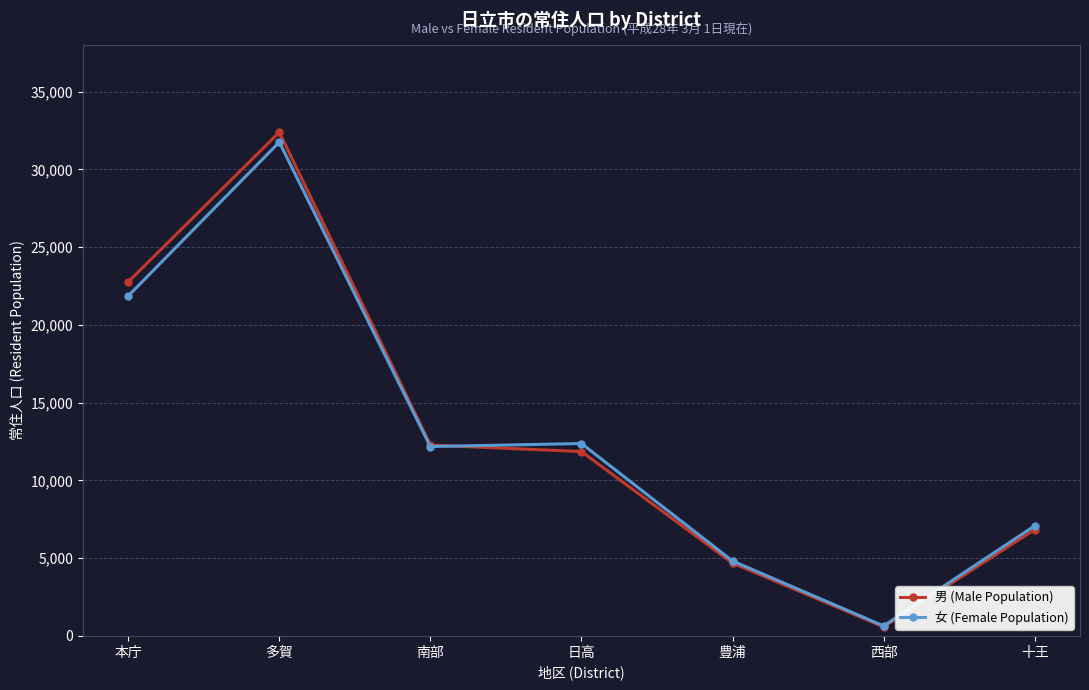

At which label does 男 (Male Population) reach its minimum?

西部